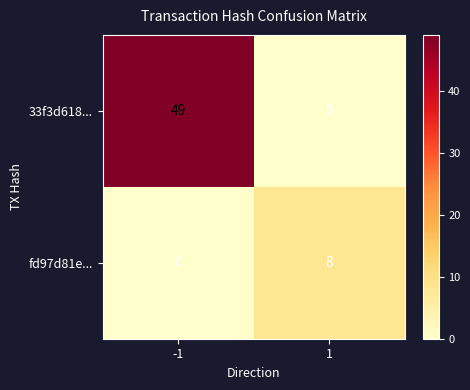

What is the sum of the fd97d81e... values at -1 and 1?

8